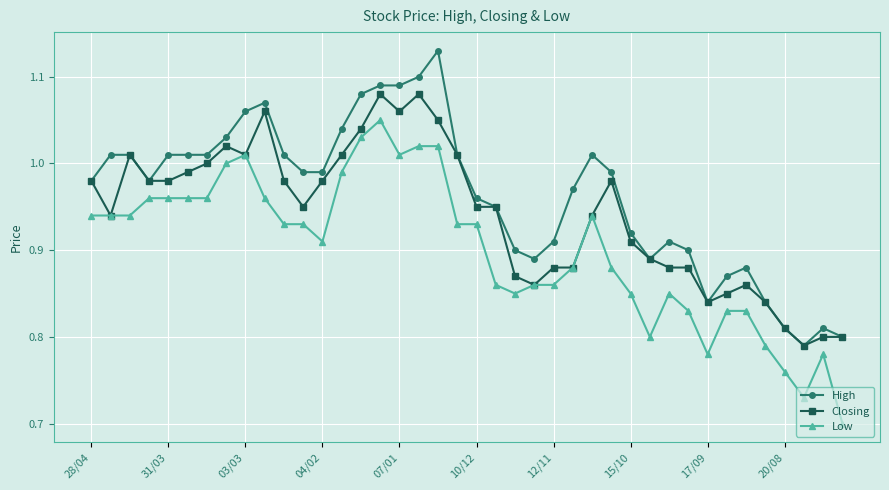

Rank the series by their average value, from highest to lowest.

High, Closing, Low